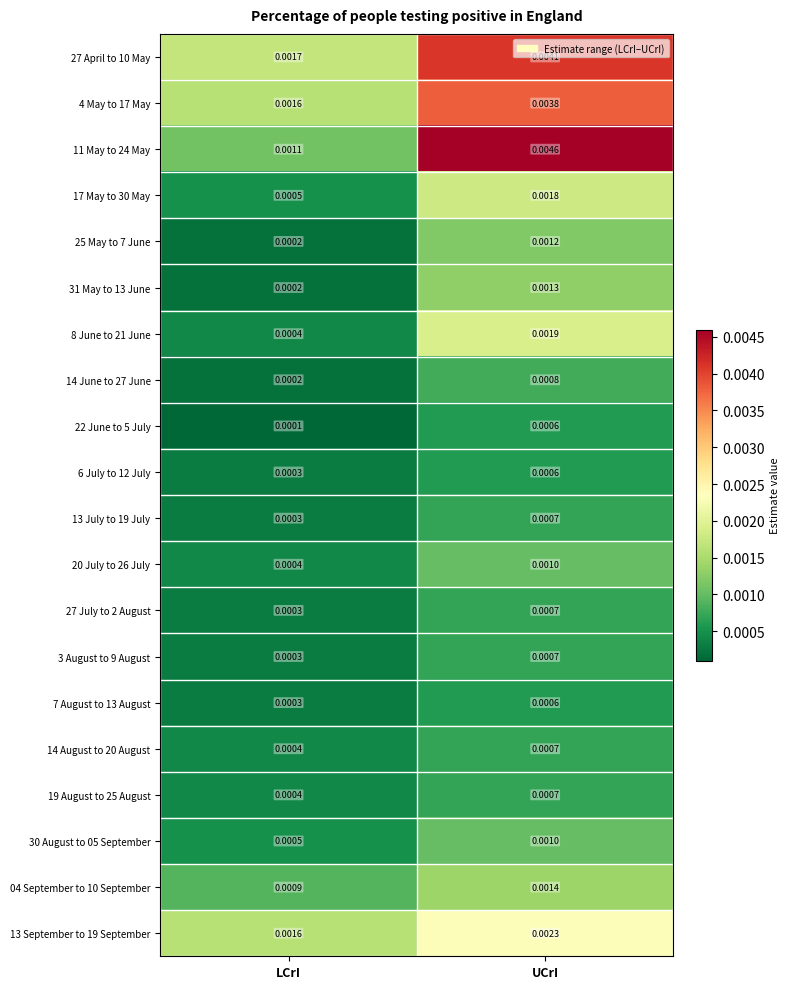

At which label does 27 April to 10 May reach its peak?

UCrI